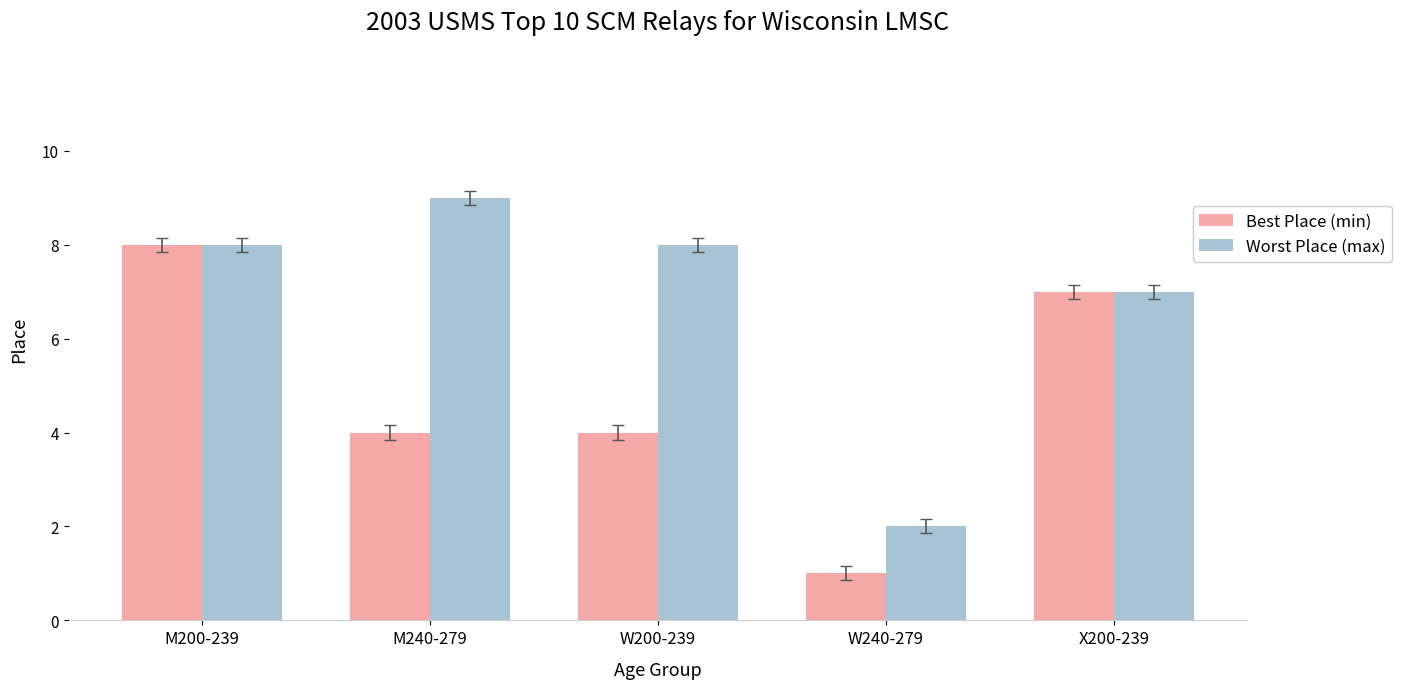

Reading left to right, what are all the values shown in this chart?

Best Place (min): M200-239=8	M240-279=4	W200-239=4	W240-279=1	X200-239=7
Worst Place (max): M200-239=8	M240-279=9	W200-239=8	W240-279=2	X200-239=7